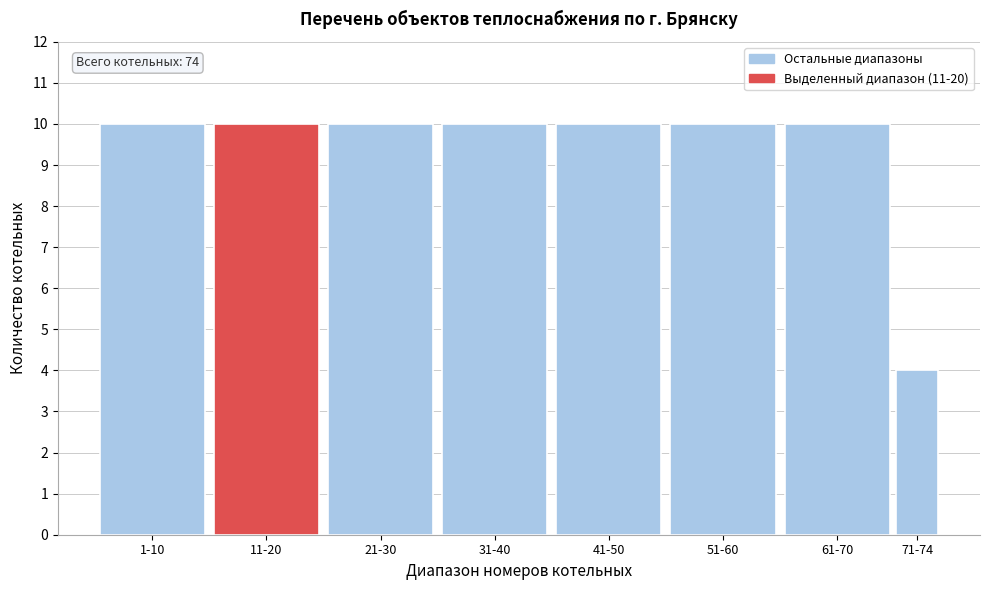

Reading left to right, what are all the values shown in this chart?

10	10	10	10	10	10	10	4